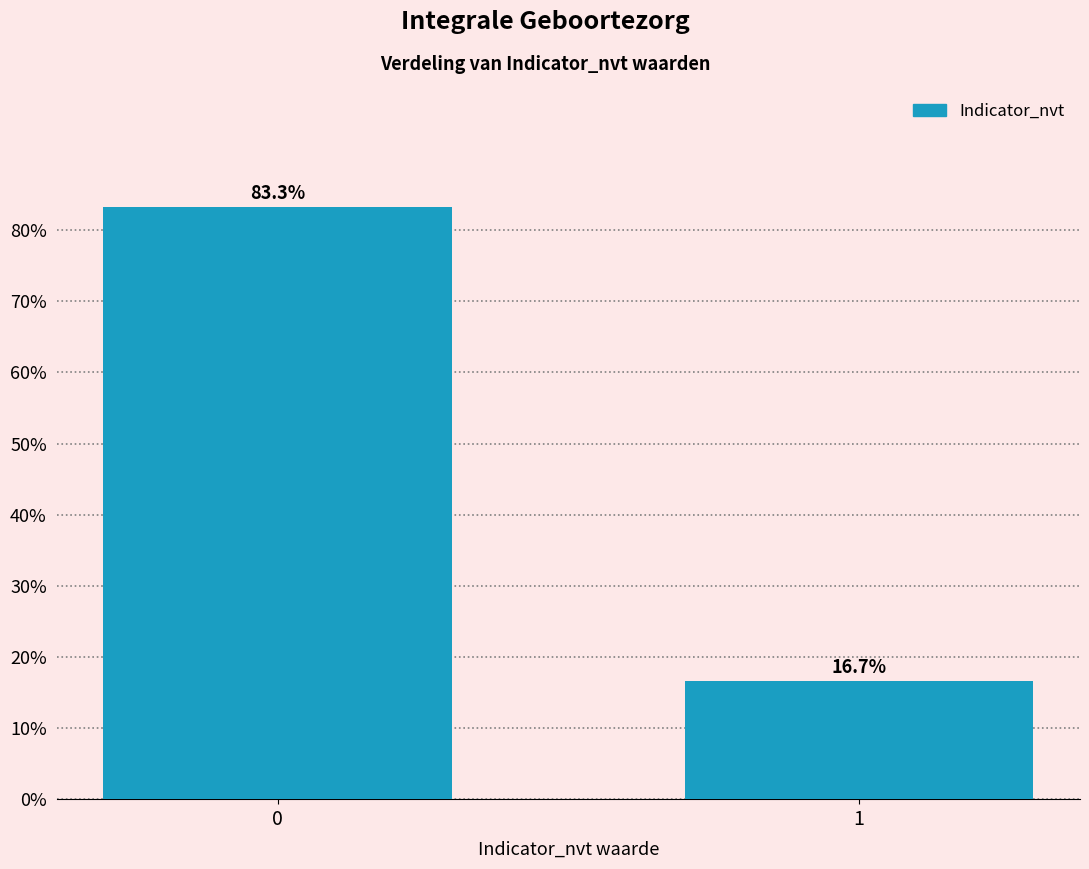

Reading right to left, what are all the values shown in this chart?

16.7	83.3